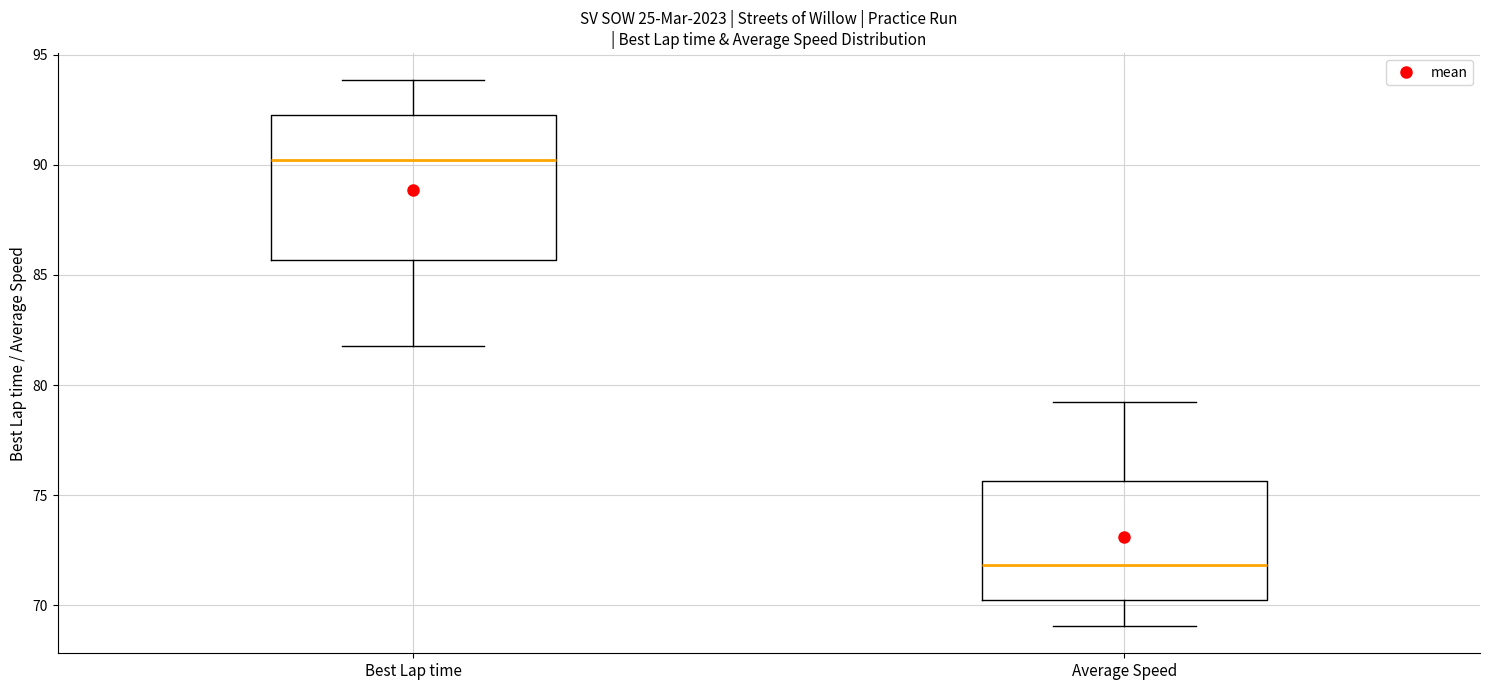

Where does the median line of the box for Average Speed sit on the y-axis? The values are not printed on the chart, so give them approximately, as read against the axis.

72.0